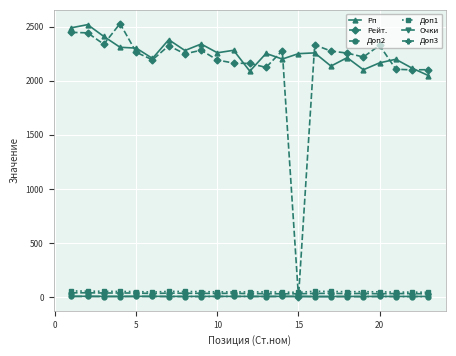

At how many categories does at least one series exceed 138?

23